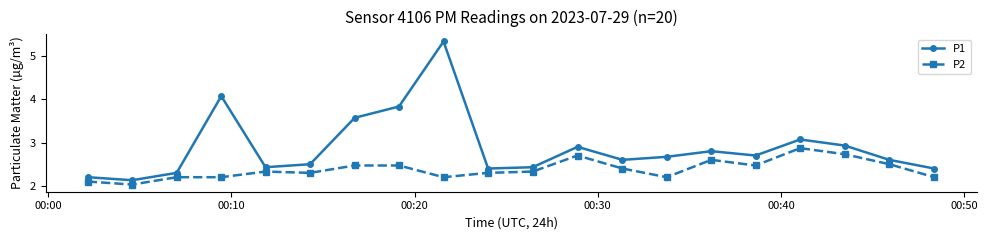

True or false: P2 and P1 intersect in this chart.

False